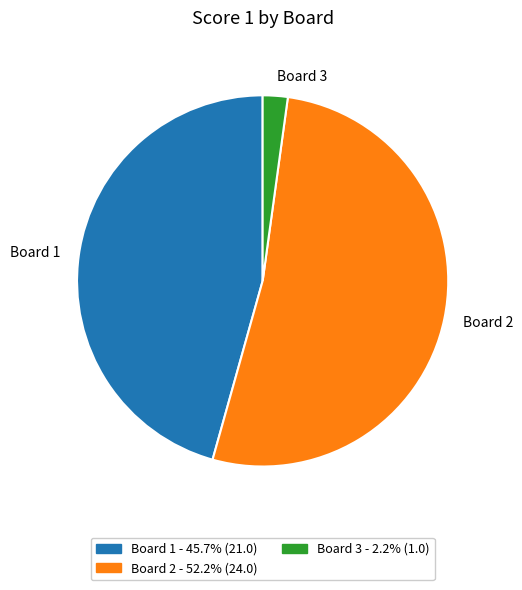

True or false: Board 2 accounts for 52% of the total.

True